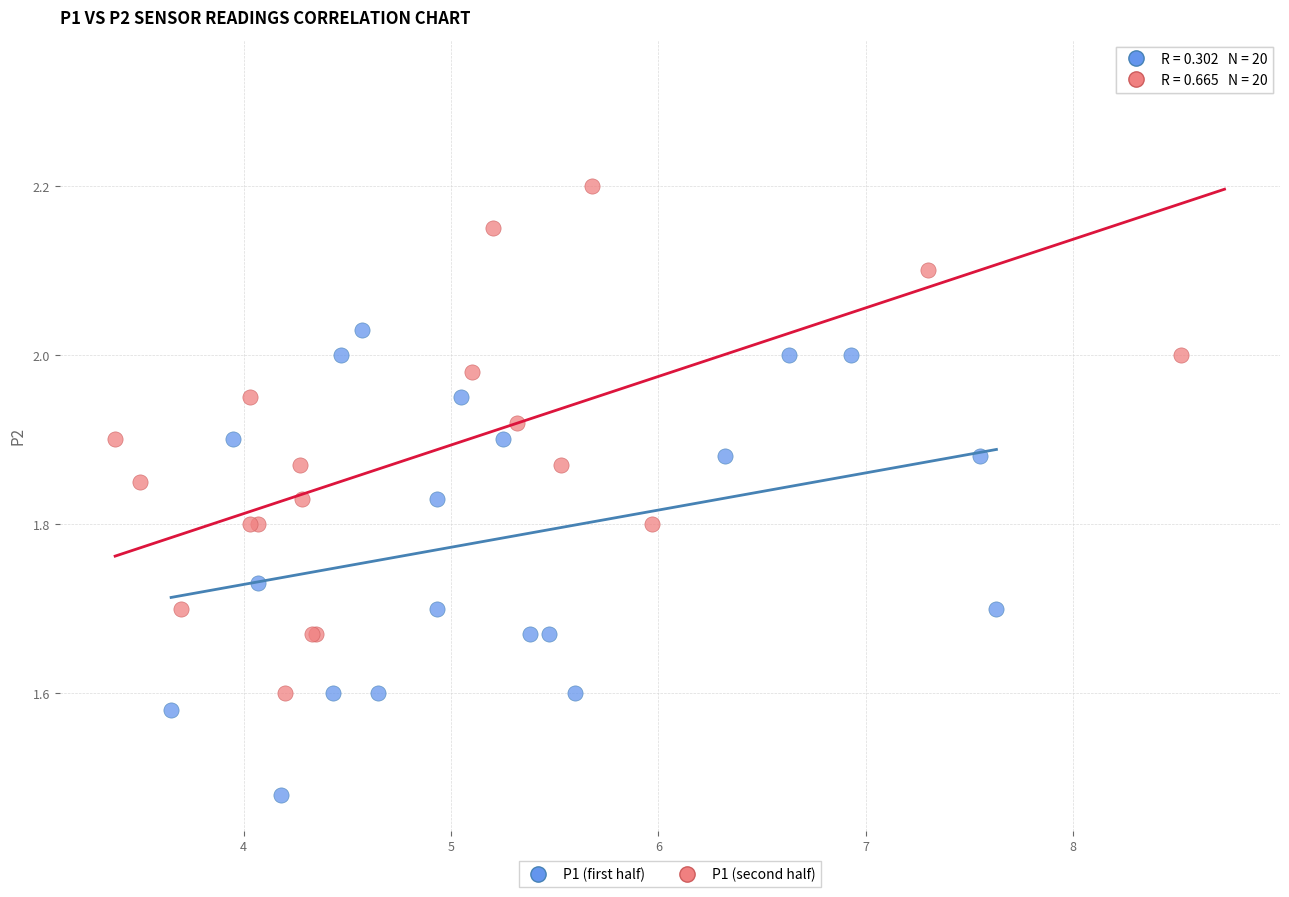

What are all the series names shown in the legend?

P1 (first half), P1 (second half)